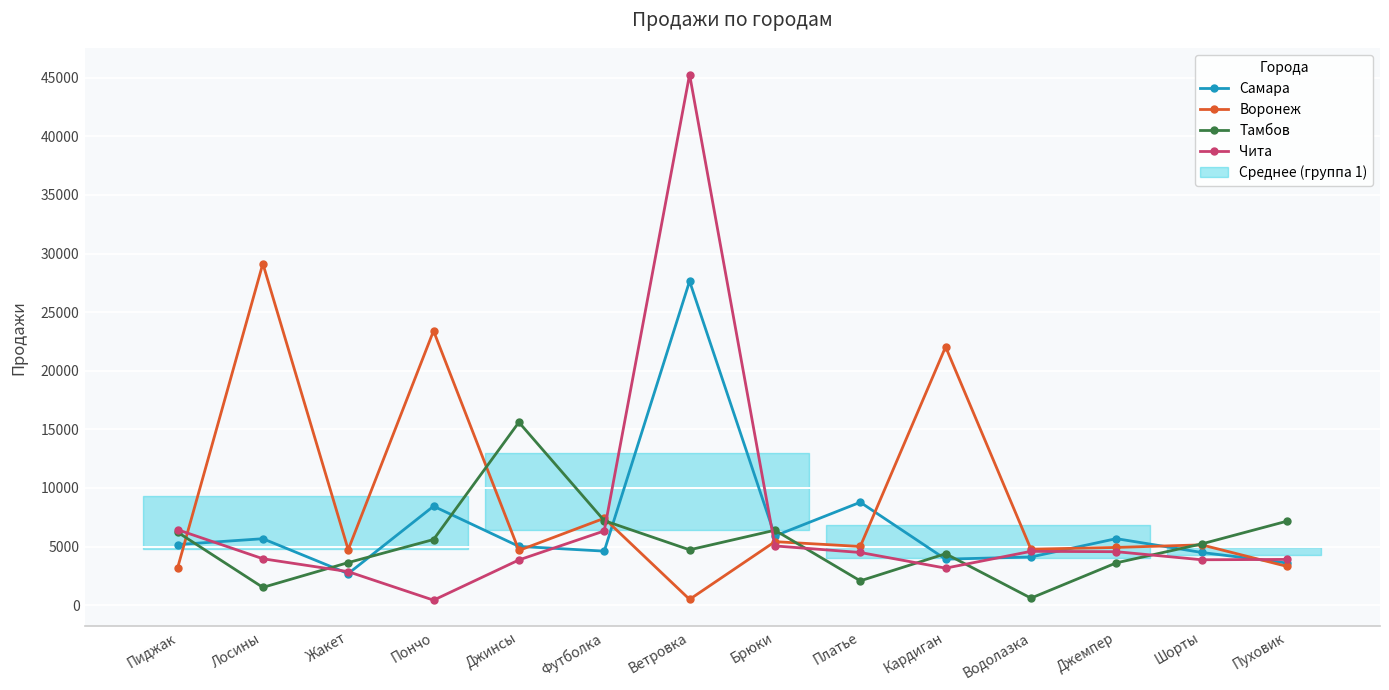

What is the total value across all series at Водолазка?

14071